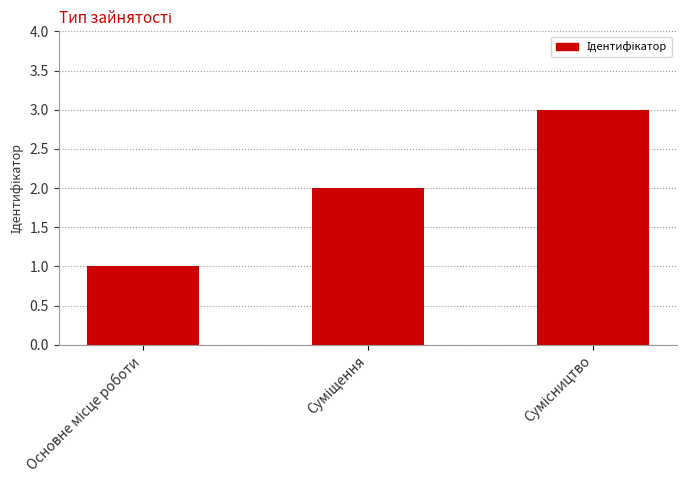

What is the greatest value displayed?

3